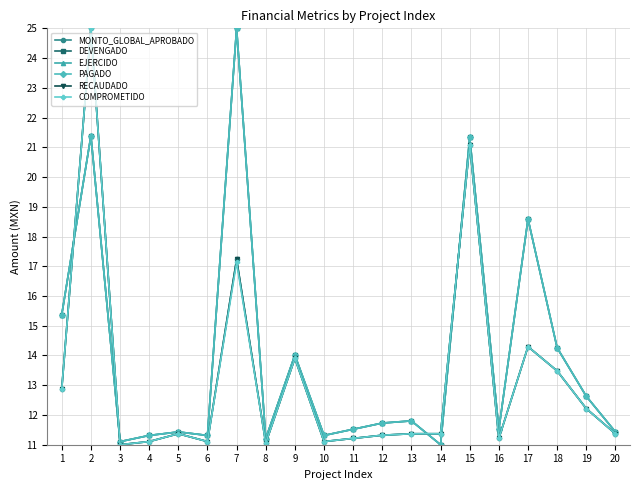

What is the difference between the maximum and minimum values in the DEVENGADO series?

14.0